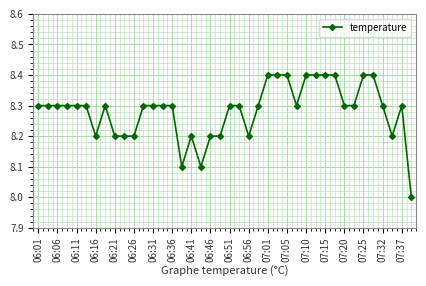

What is the value of the 37th point from the left?

8.3